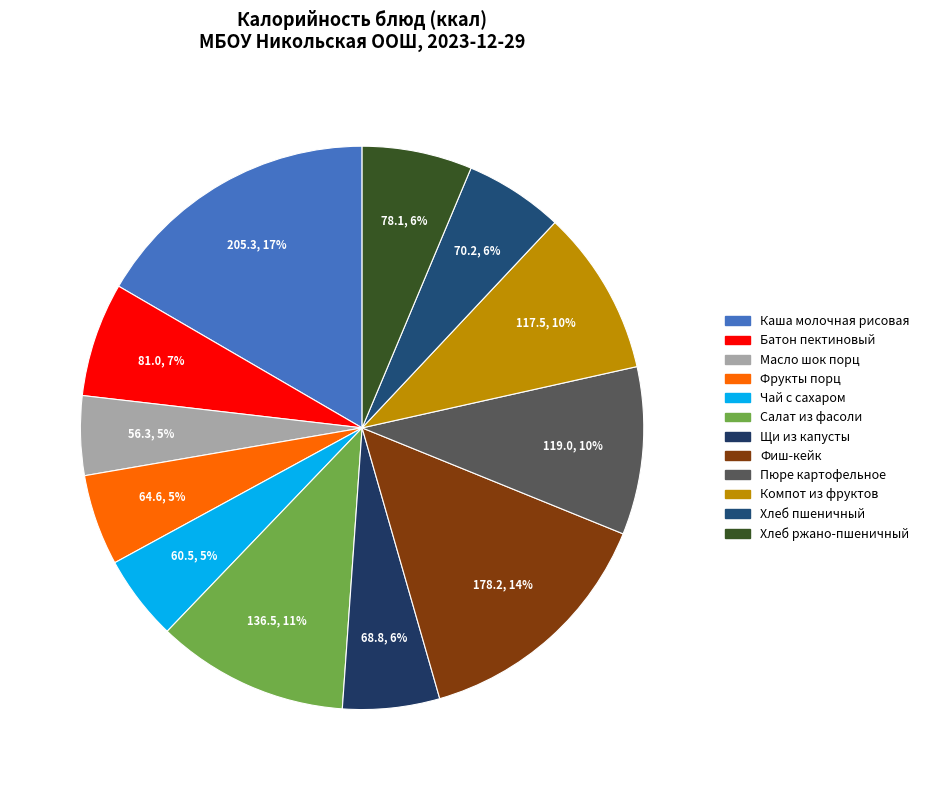

Count the number of slices in the pie.

12